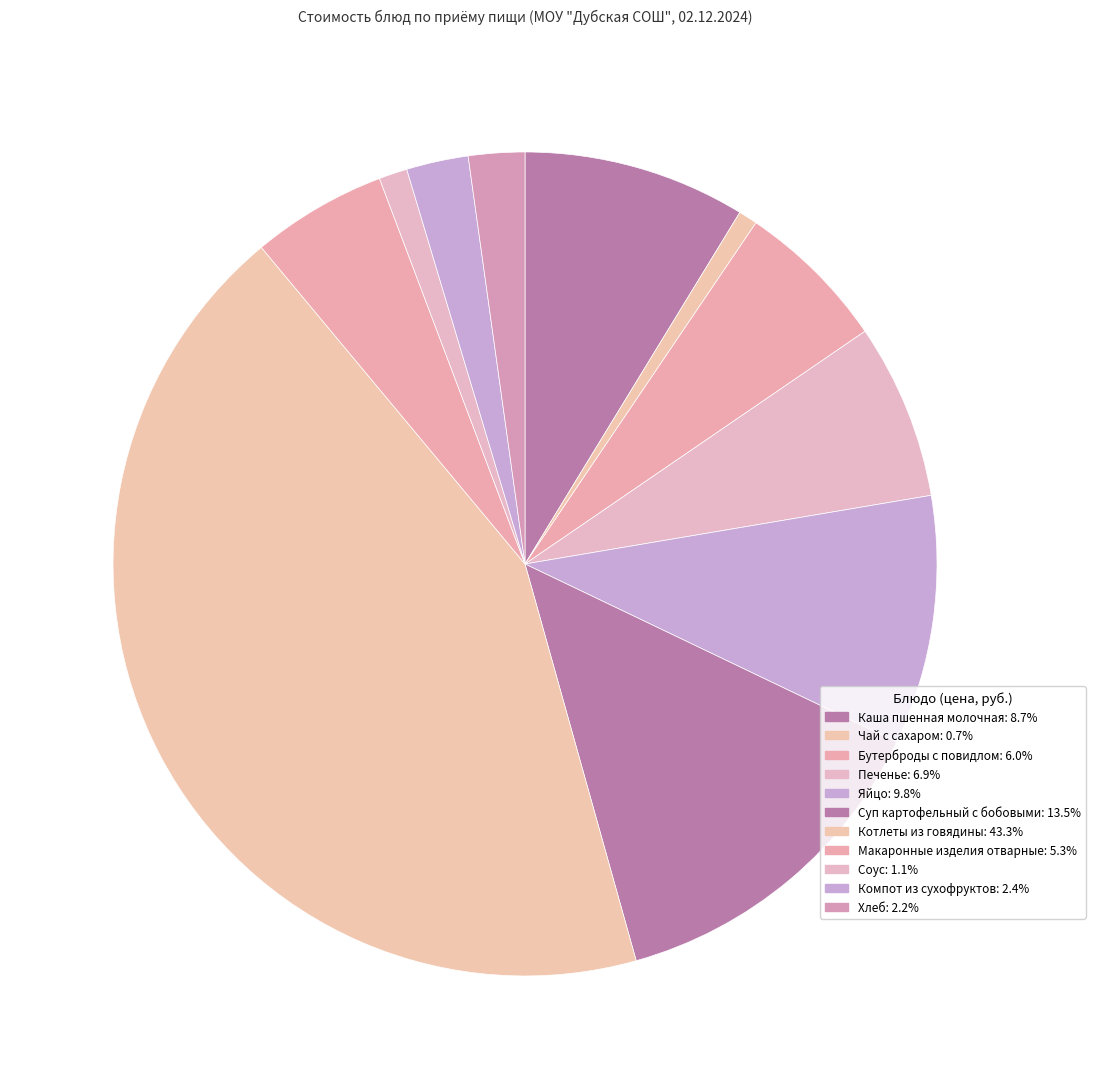

How many slices are in this pie chart?

11